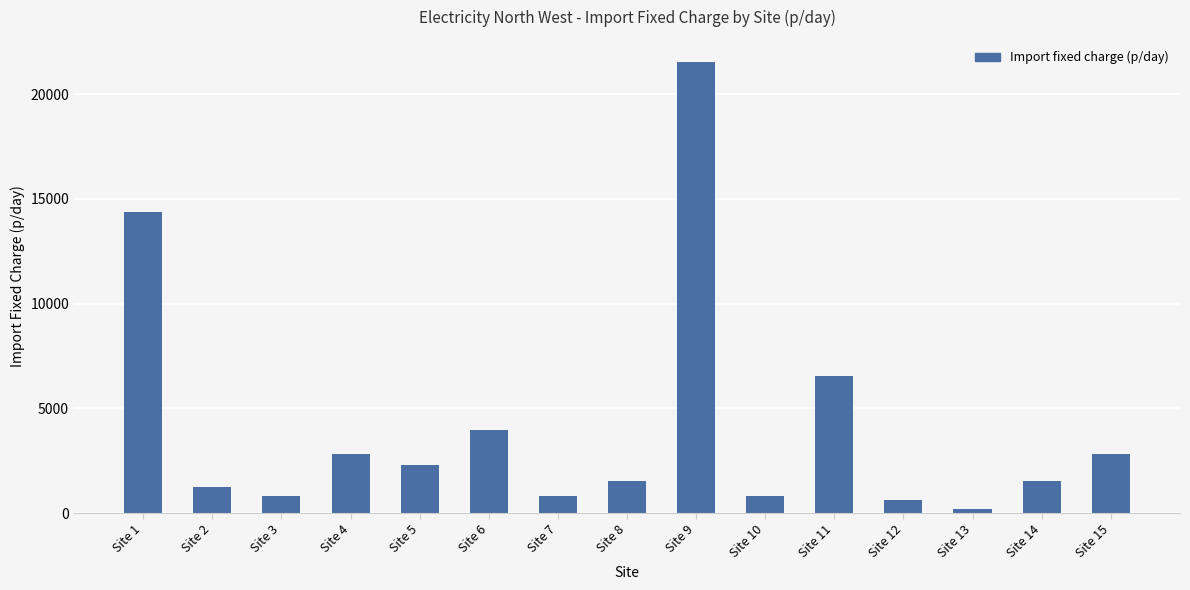

At which label is the value closest to 10855?

Site 1